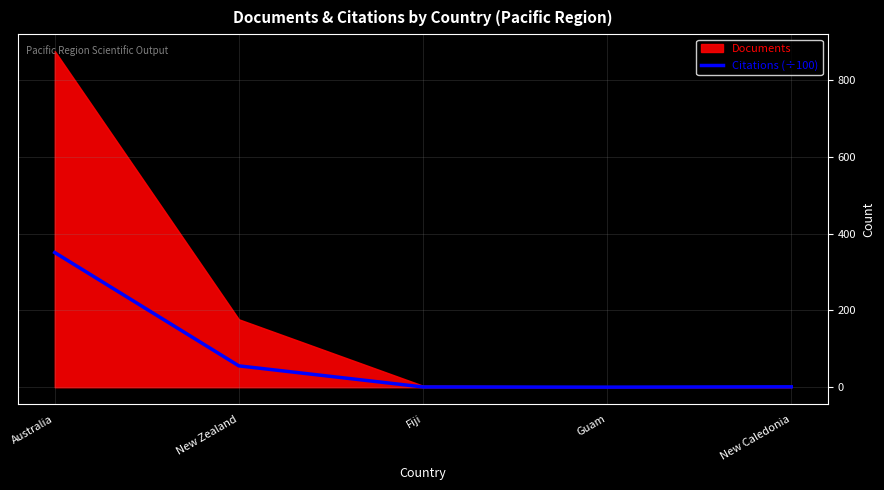

What position from the right is New Zealand?

4